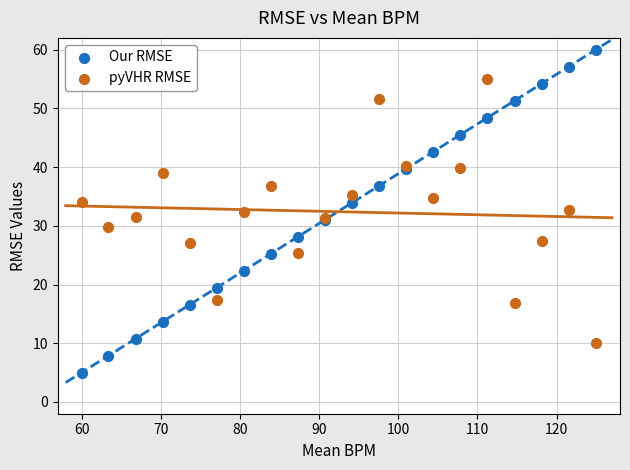

Which series contains the highest Y value?

Our RMSE